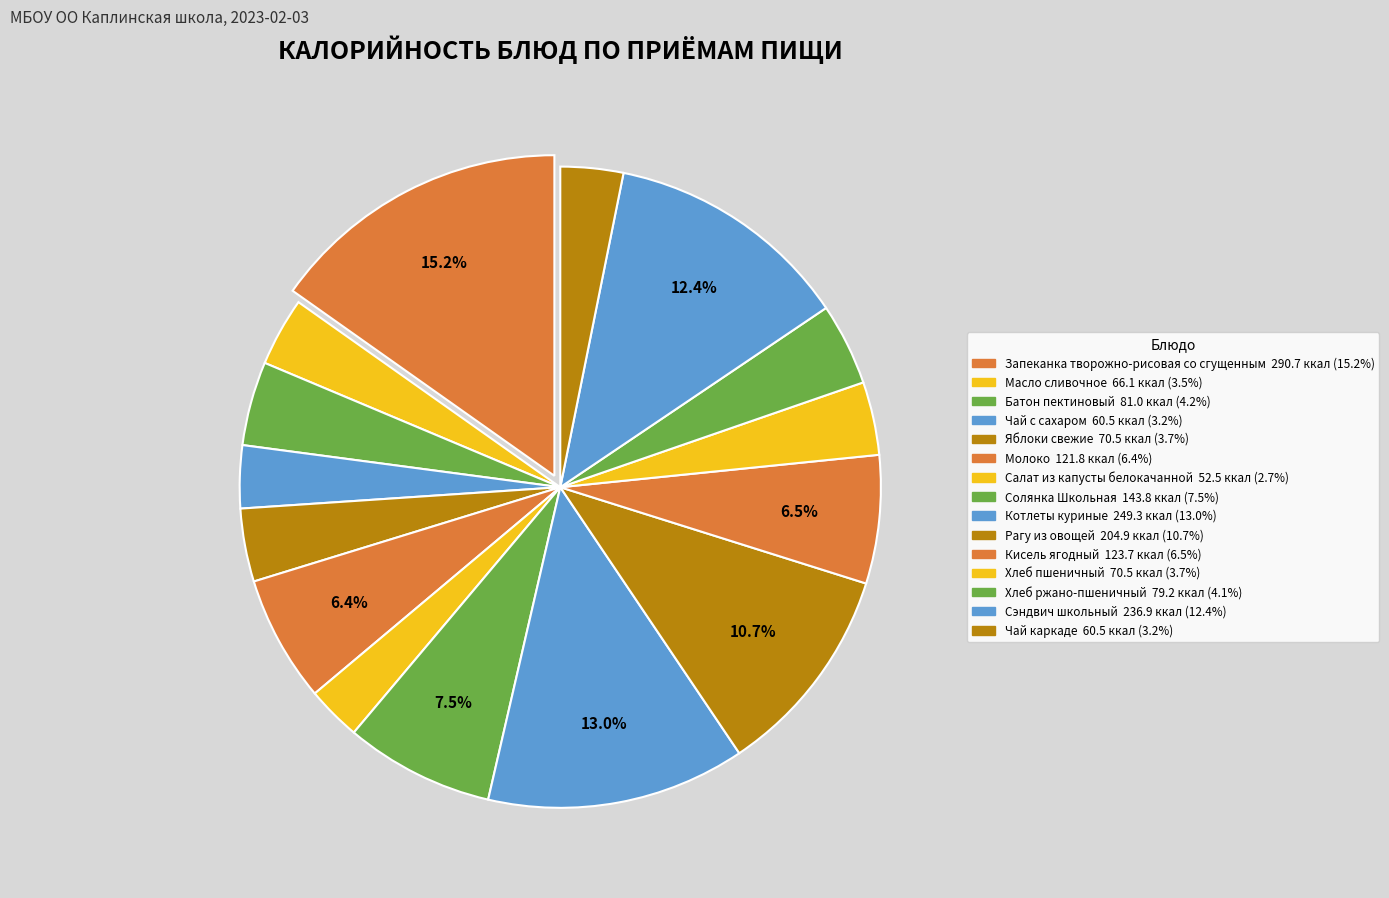

How many slices are in this pie chart?

15